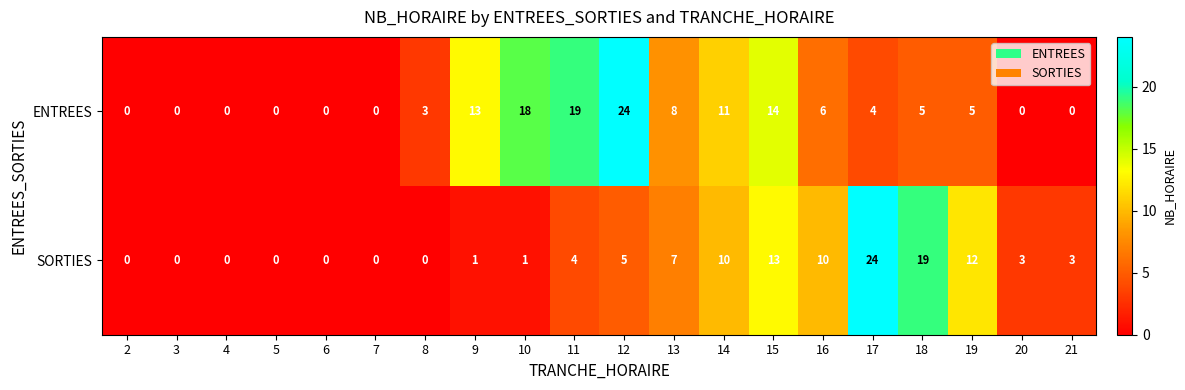

List the series in order of their overall mean, highest first.

ENTREES, SORTIES